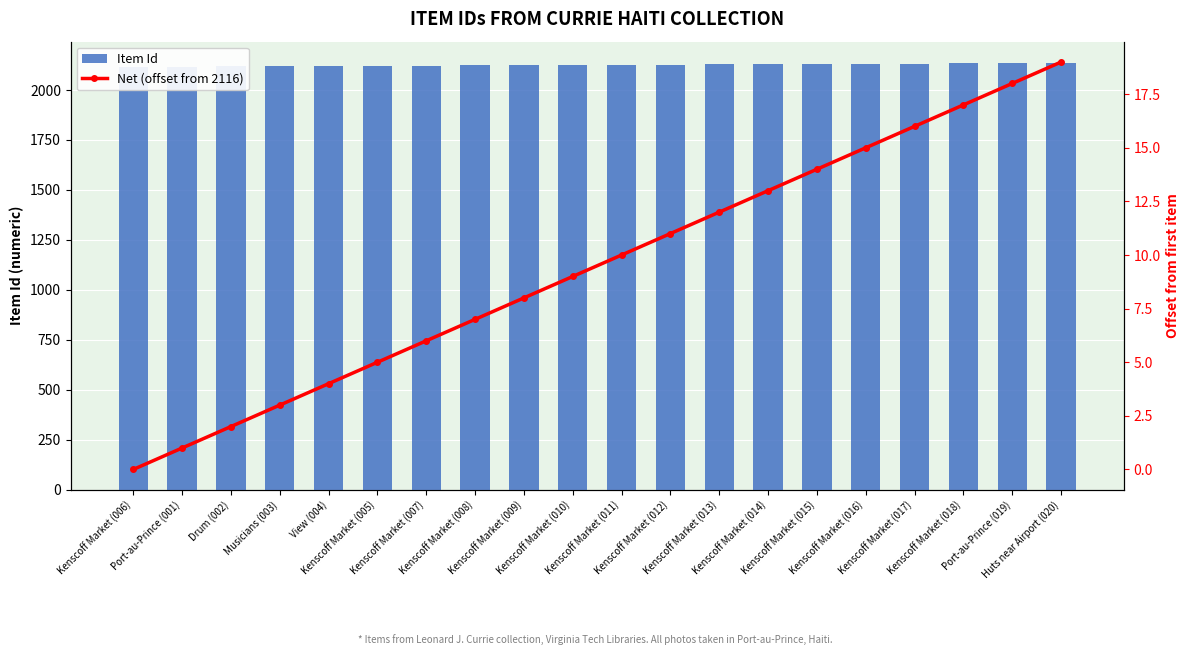

Reading left to right, what are all the values shown in this chart?

Item Id: Kenscoff Market (006)=2116	Port-au-Prince (001)=2117	Drum (002)=2118	Musicians (003)=2119	View (004)=2120	Kenscoff Market (005)=2121	Kenscoff Market (007)=2122	Kenscoff Market (008)=2123	Kenscoff Market (009)=2124	Kenscoff Market (010)=2125	Kenscoff Market (011)=2126	Kenscoff Market (012)=2127	Kenscoff Market (013)=2128	Kenscoff Market (014)=2129	Kenscoff Market (015)=2130	Kenscoff Market (016)=2131	Kenscoff Market (017)=2132	Kenscoff Market (018)=2133	Port-au-Prince (019)=2134	Huts near Airport (020)=2135
Net (offset from 2116): Kenscoff Market (006)=0	Port-au-Prince (001)=1	Drum (002)=2	Musicians (003)=3	View (004)=4	Kenscoff Market (005)=5	Kenscoff Market (007)=6	Kenscoff Market (008)=7	Kenscoff Market (009)=8	Kenscoff Market (010)=9	Kenscoff Market (011)=10	Kenscoff Market (012)=11	Kenscoff Market (013)=12	Kenscoff Market (014)=13	Kenscoff Market (015)=14	Kenscoff Market (016)=15	Kenscoff Market (017)=16	Kenscoff Market (018)=17	Port-au-Prince (019)=18	Huts near Airport (020)=19